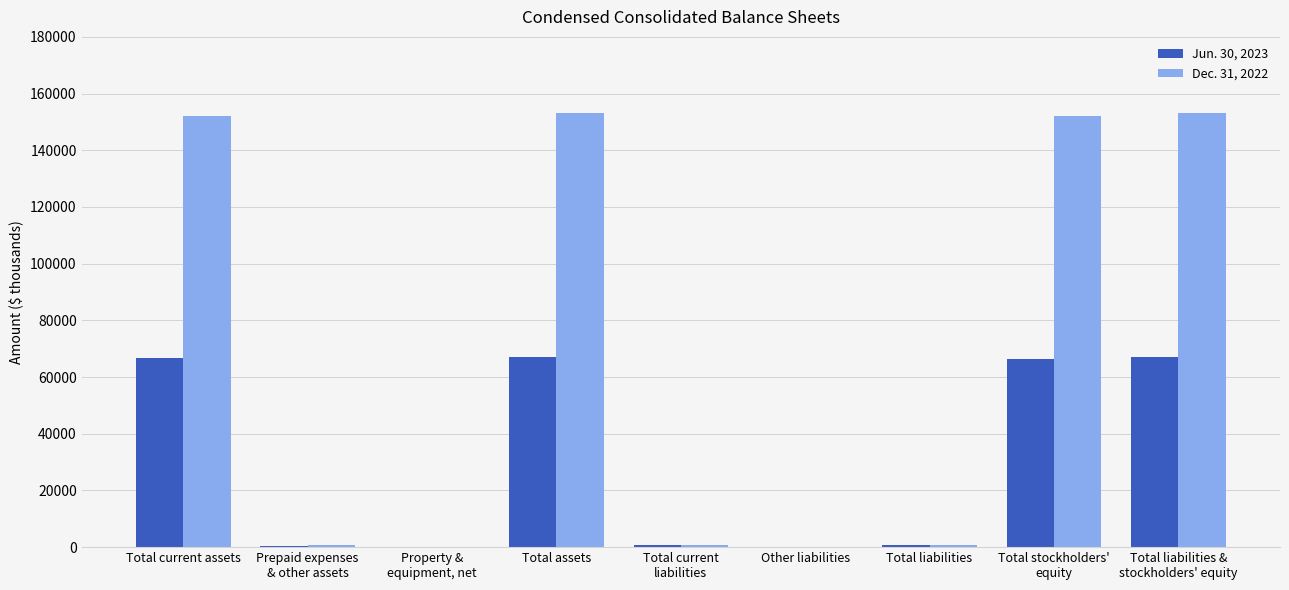

What is the total value across all series at Total liabilities?

1544